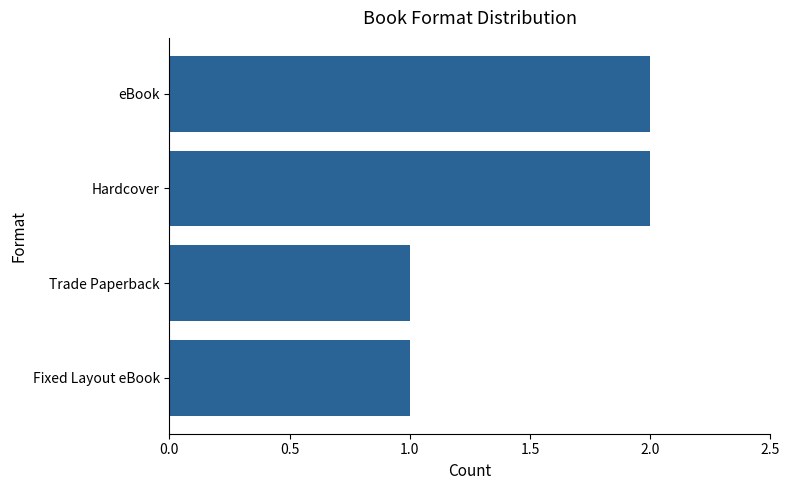

Does the chart contain any negative values?

No